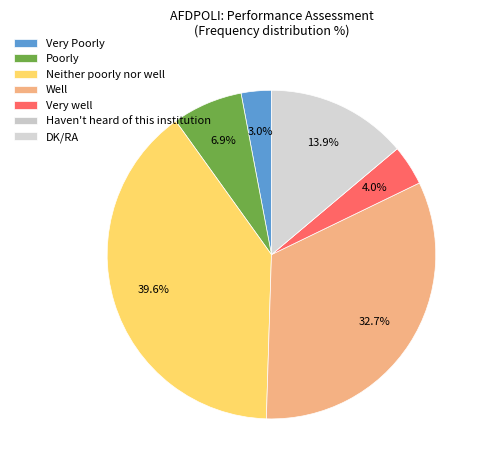

Does Haven't heard of this institution account for over 50% of the chart?

No